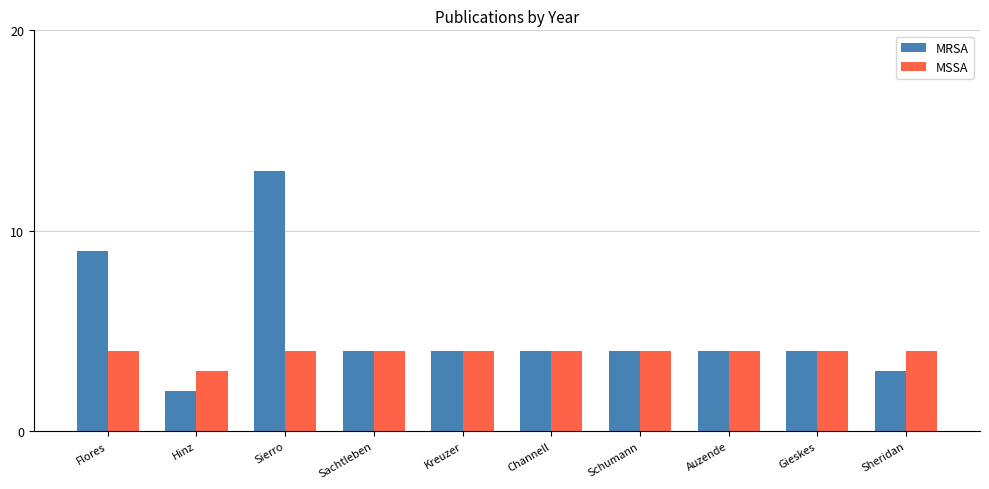

Which series has the largest total across all categories?

MRSA